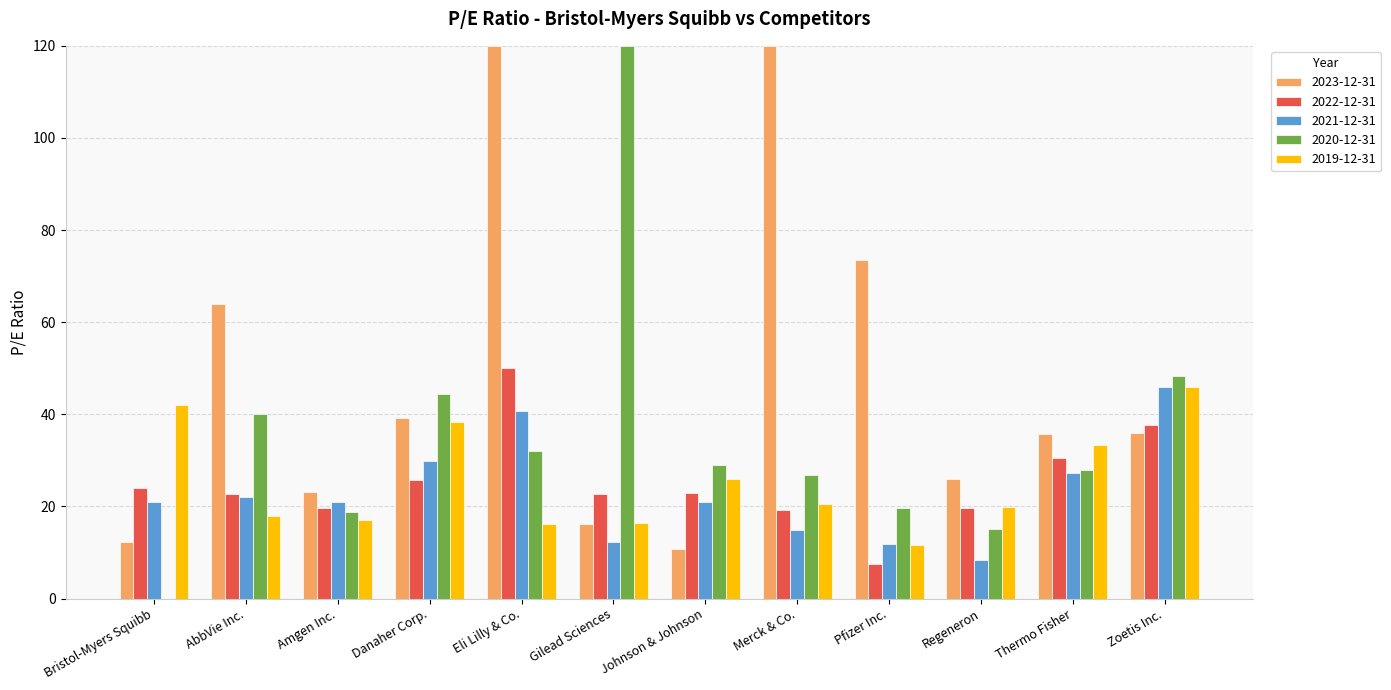

What is the sum of all 2019-12-31 values?

305.2